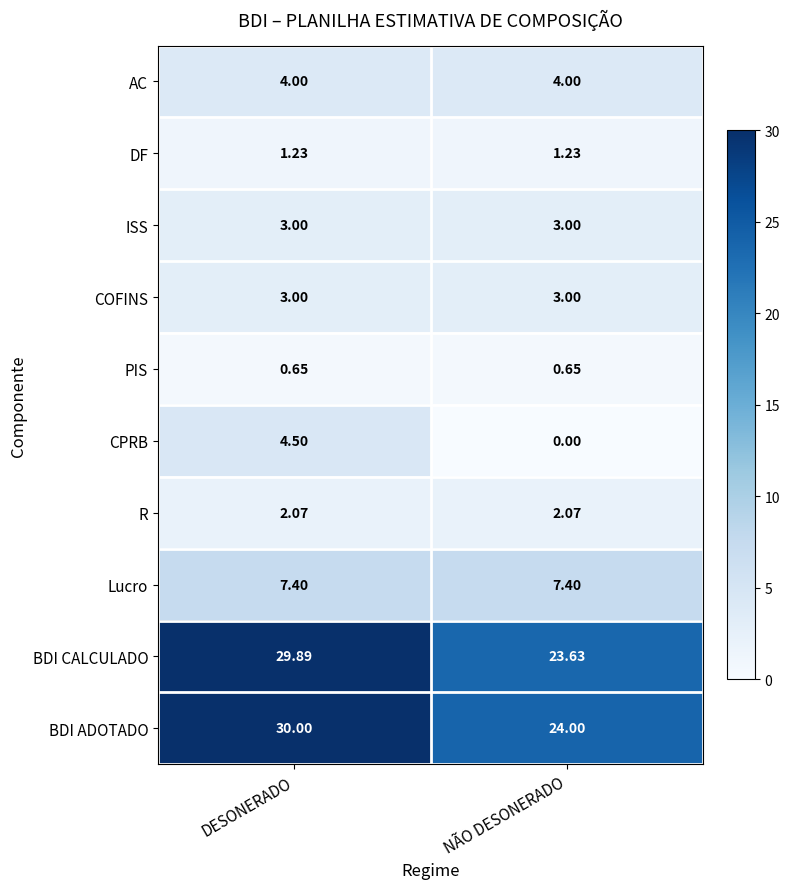

Which category has the lowest value across all series?

NÃO DESONERADO